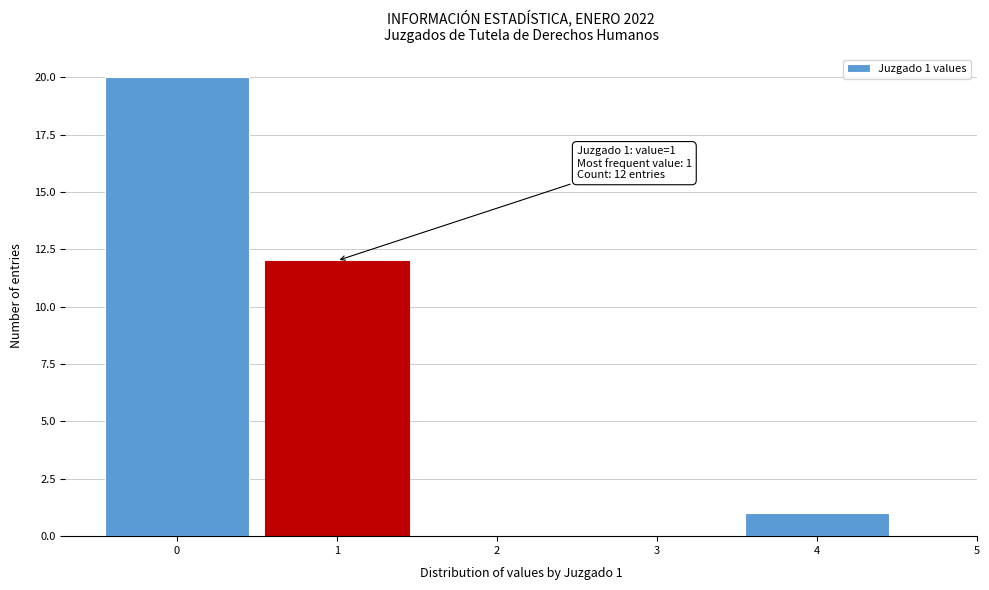

Which range on the x-axis has the tallest bar?

-0.5 to 0.5